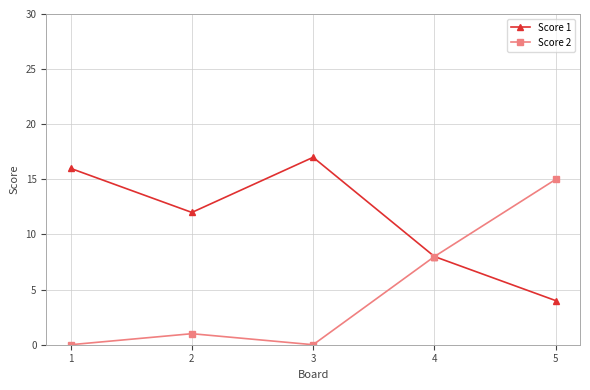

Is it true that Score 1 equals 8 at 3?

False